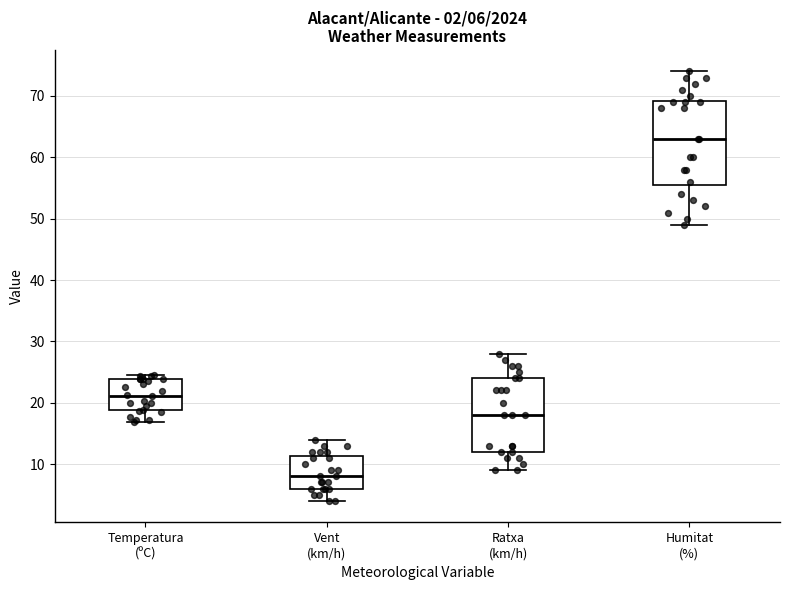

Which box has the lowest median line?

Vent (km/h)